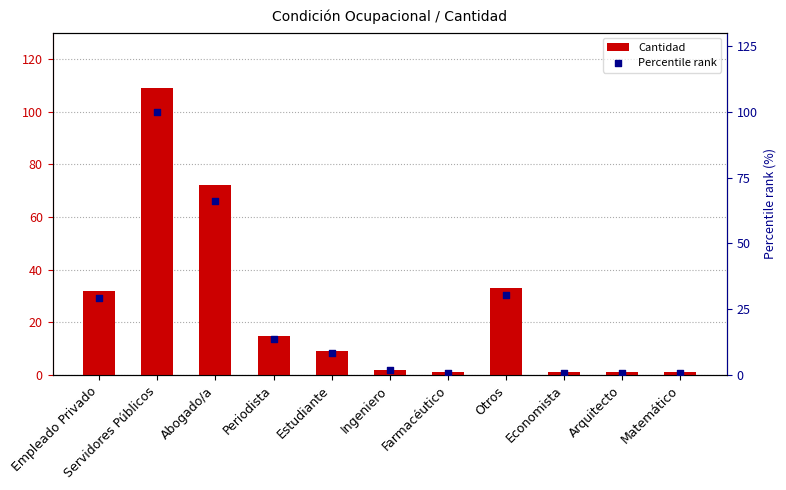

At how many categories does at least one series exceed 14?

5